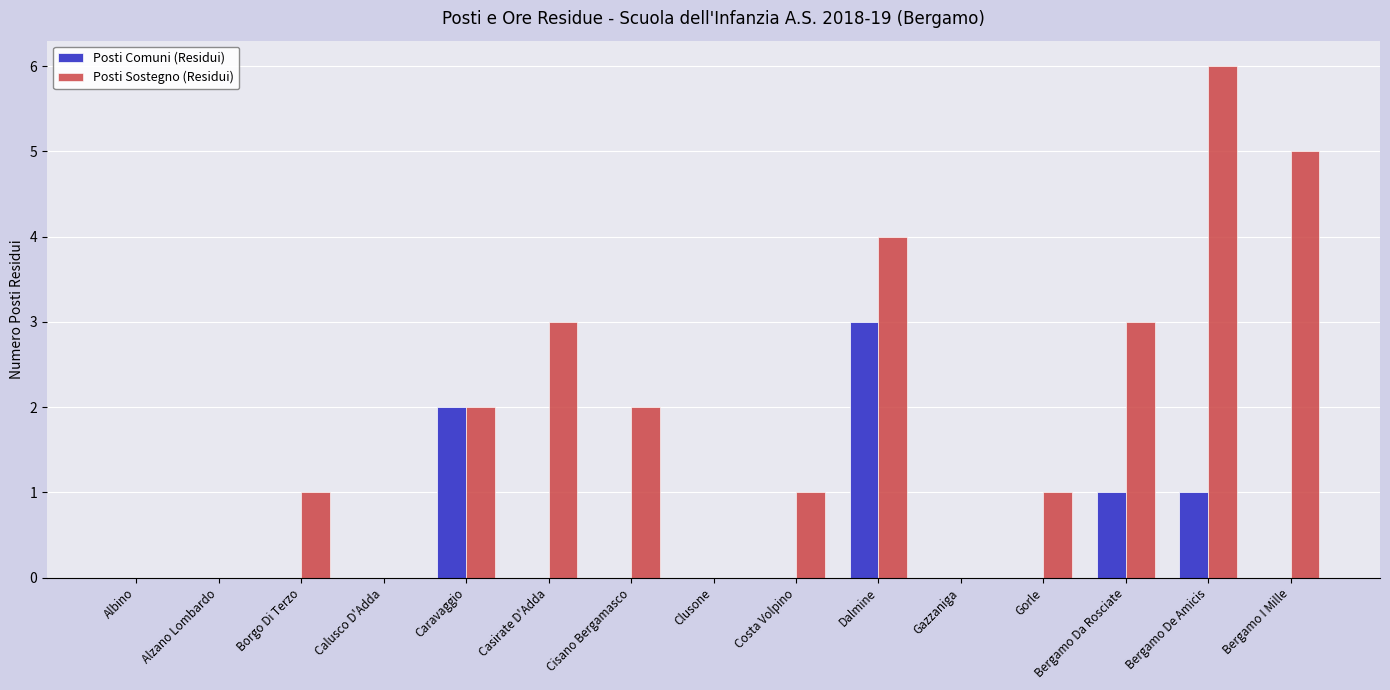

Is it true that Posti Sostegno (Residui) equals 4 at Gazzaniga?

False